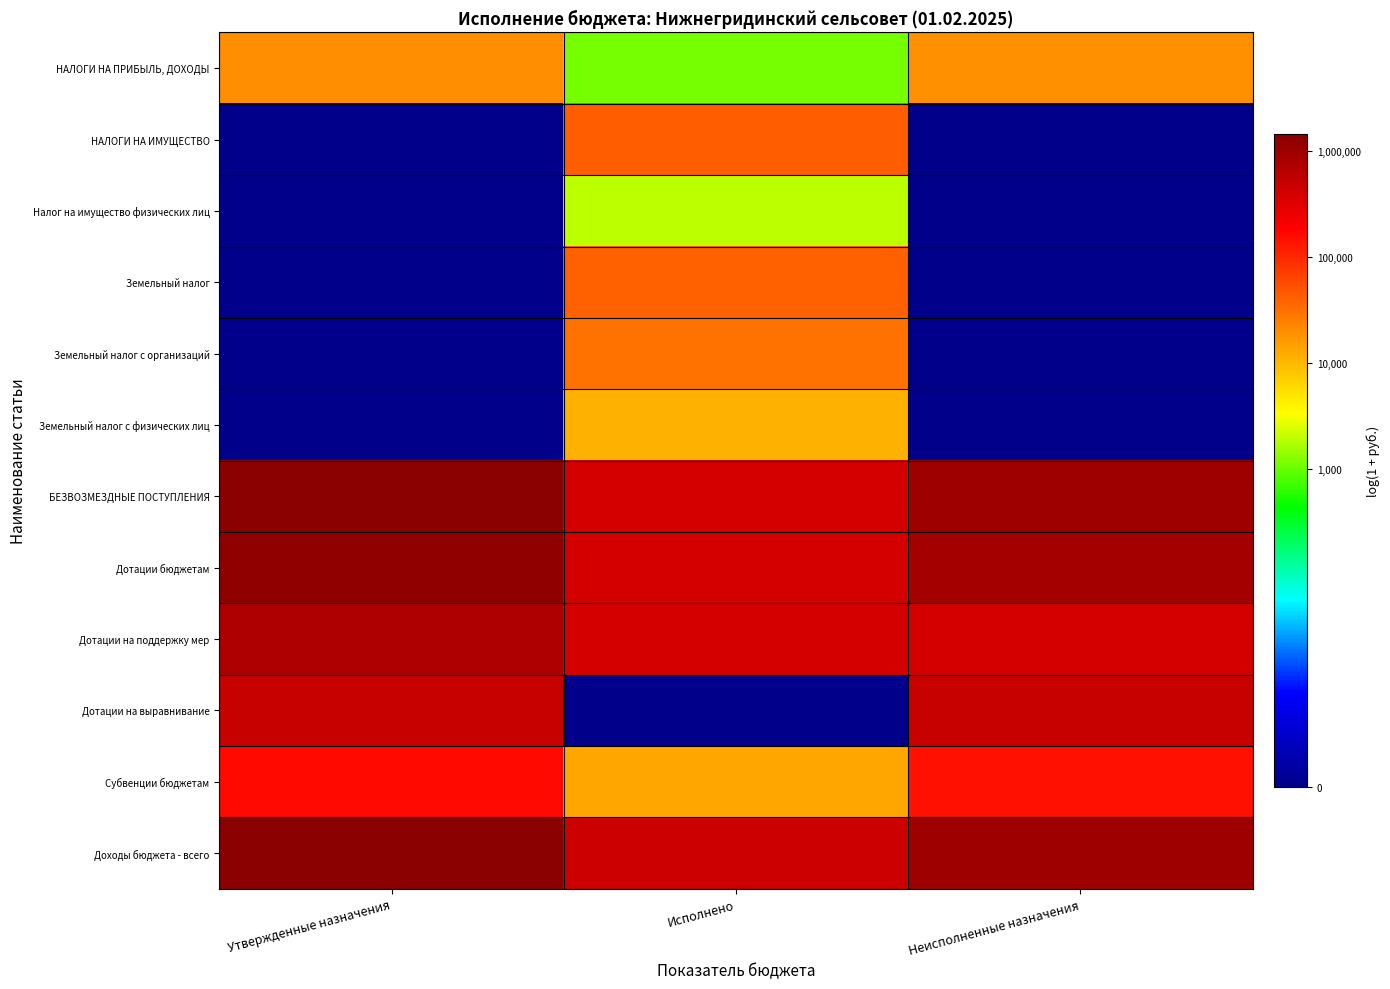

Between Утвержденные назначения and Неисполненные назначения, which series saw the biggest shift?

Дотации на поддержку мер